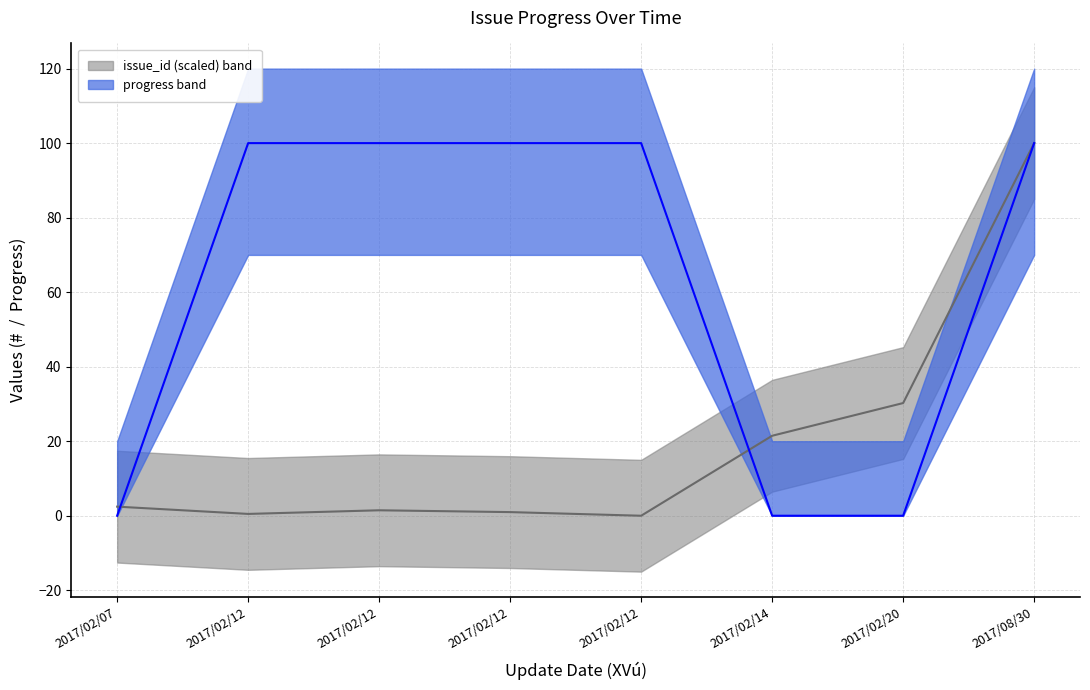

What is the maximum value for issue_id?

100.0